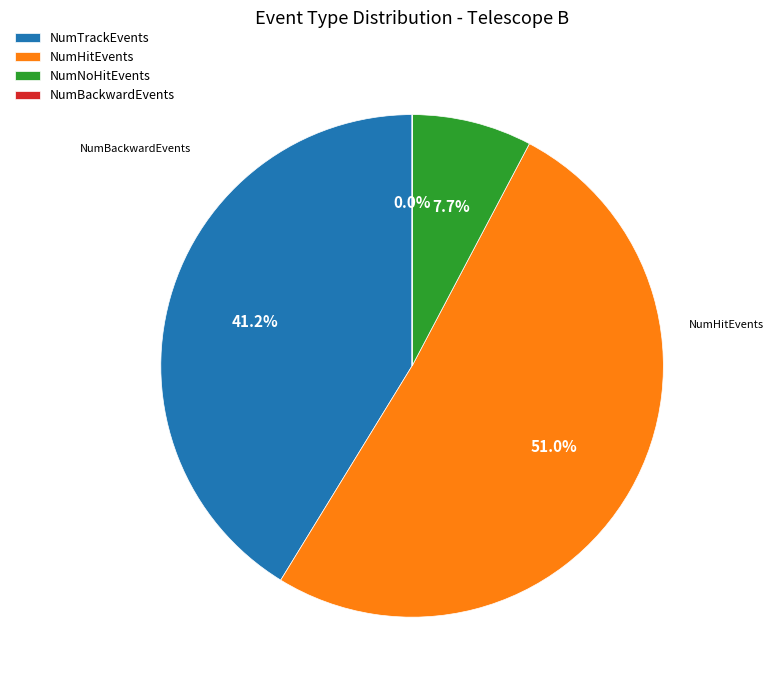

Is NumHitEvents the majority of the pie?

Yes